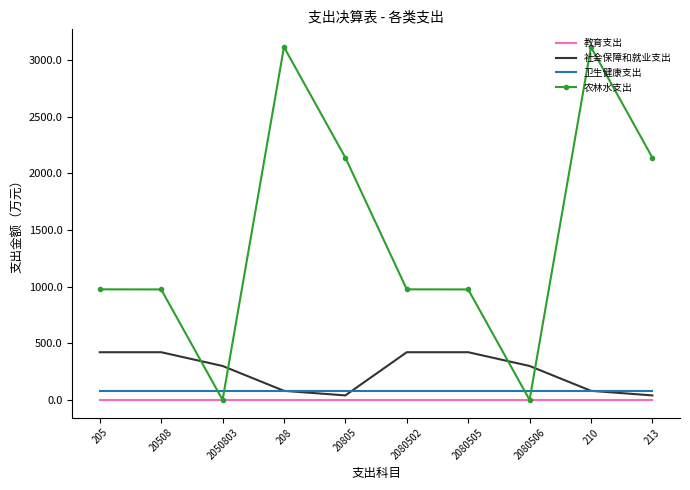

What is the difference between the 农林水支出 values at 20508 and 213?

1163.7